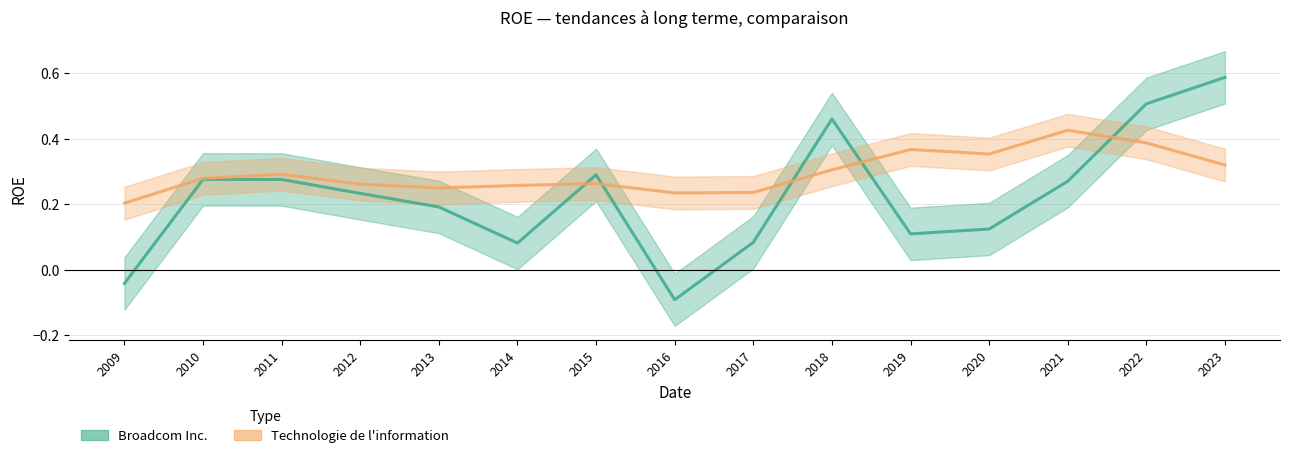

Reading right to left, transcribe all the data shown in this chart.

Broadcom Inc.: 2023=0.6	2022=0.5	2021=0.3	2020=0.1	2019=0.1	2018=0.5	2017=0.1	2016=-0.1	2015=0.3	2014=0.1	2013=0.2	2012=0.2	2011=0.3	2010=0.3	2009=-0.0
Technologie de l'information: 2023=0.3	2022=0.4	2021=0.4	2020=0.4	2019=0.4	2018=0.3	2017=0.2	2016=0.2	2015=0.3	2014=0.3	2013=0.2	2012=0.3	2011=0.3	2010=0.3	2009=0.2